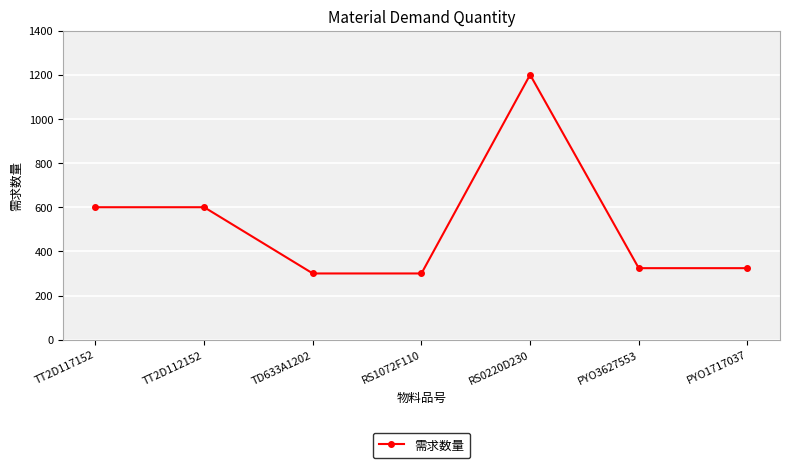

Reading right to left, list all the values displayed in this chart.

324	324	1200	300	300	600	600